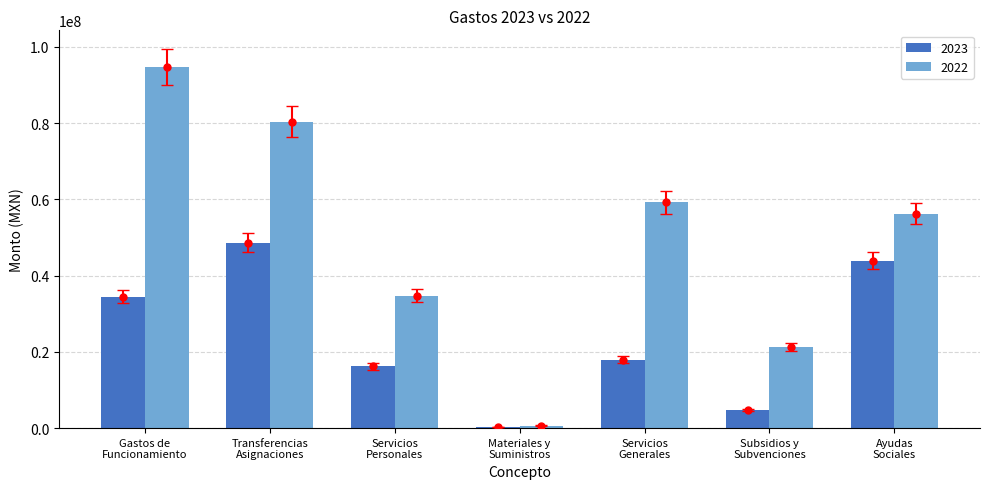

What is the maximum value shown in the chart?

94650446